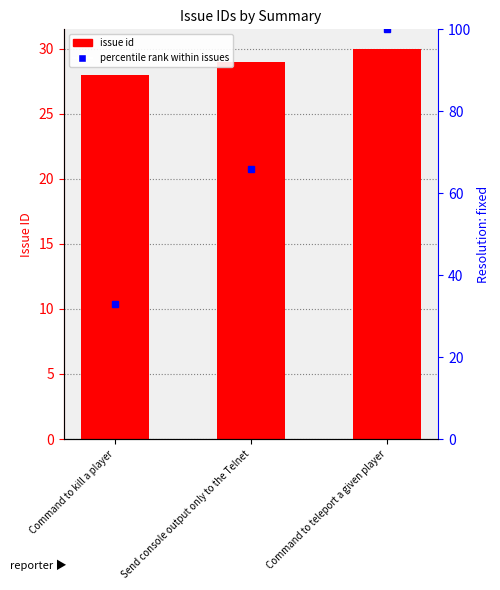

What is the lowest value of the id series?

28